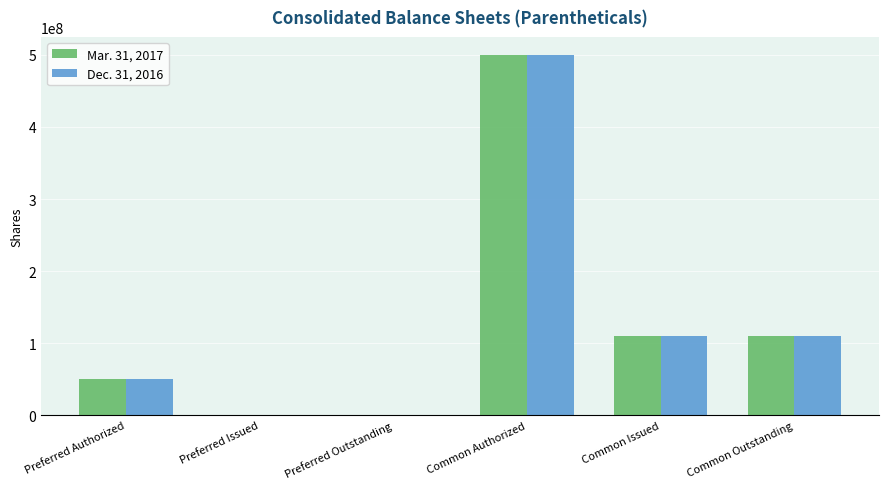

Is the value of Dec. 31, 2016 at Common Outstanding greater than the value of Mar. 31, 2017 at Preferred Issued?

Yes